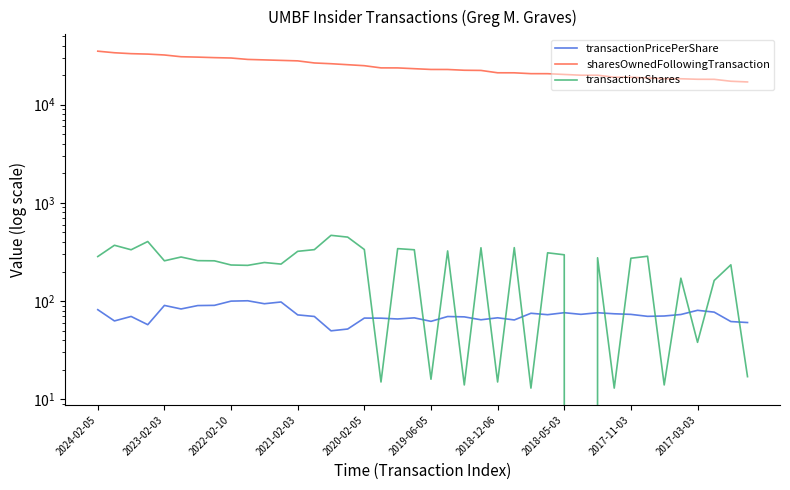

What are all the series names shown in the legend?

transactionPricePerShare, sharesOwnedFollowingTransaction, transactionShares